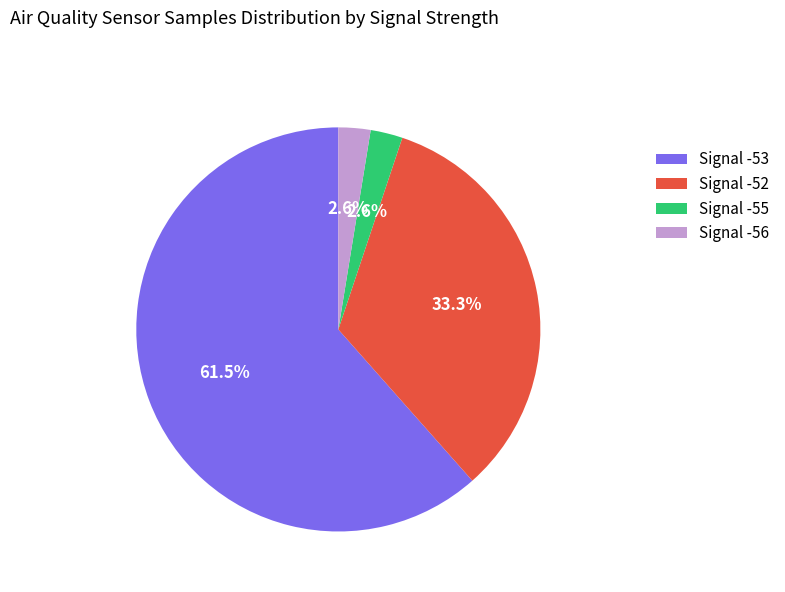

Which has a higher value, Signal -56 or Signal -52?

Signal -52